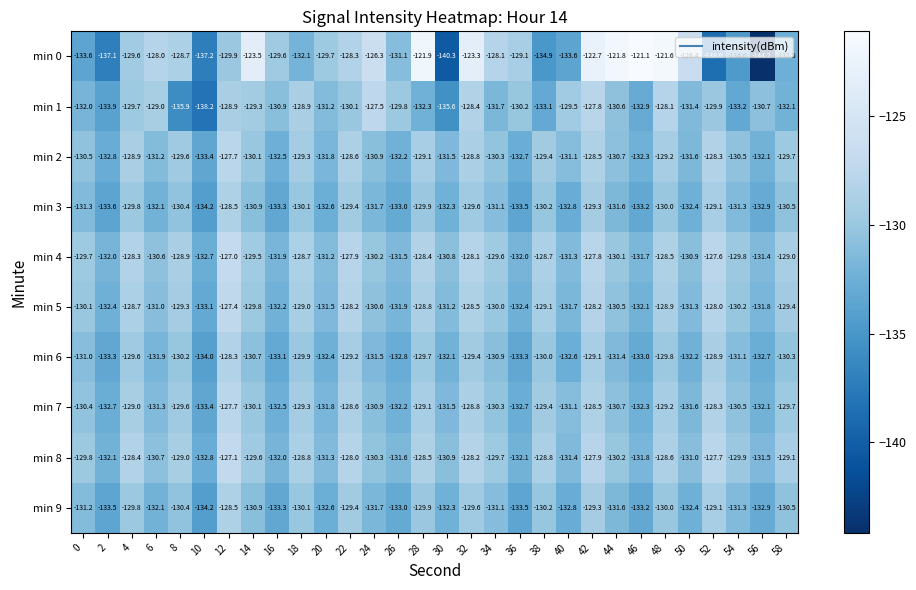

What is the difference between the highest and lowest values at 0?

3.9